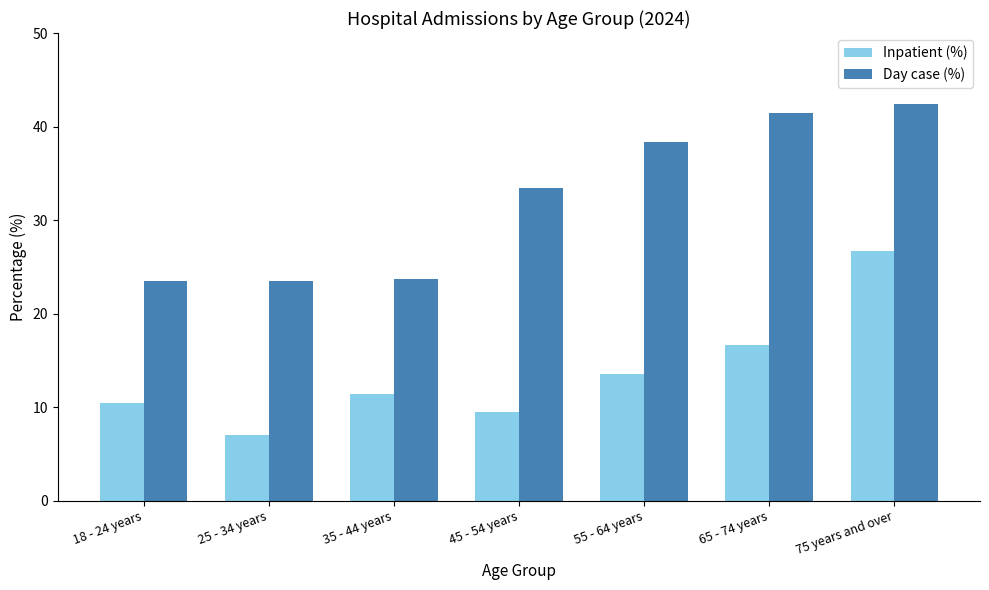

What is the value of the Day case (%) bar at the 7th from the left?

42.4